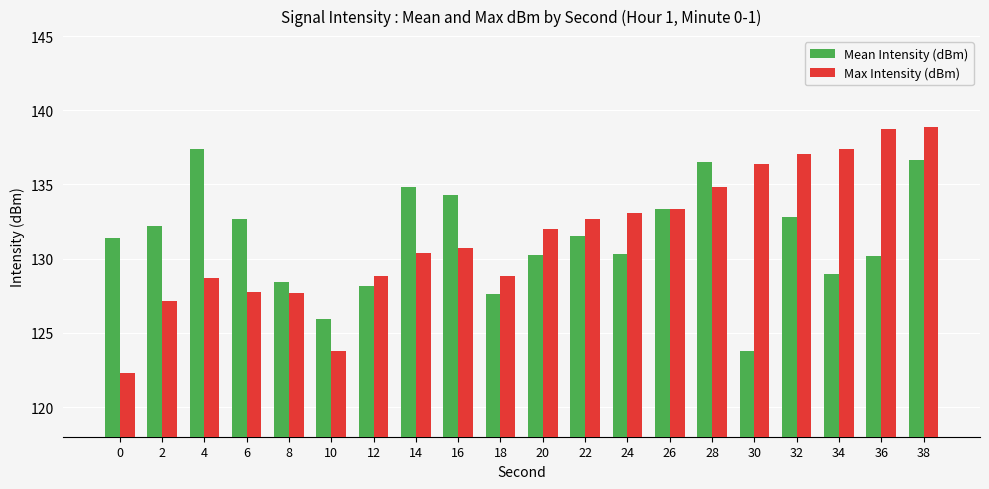

What is the value of the Max Intensity (dBm) bar at the 11th from the left?

132.0